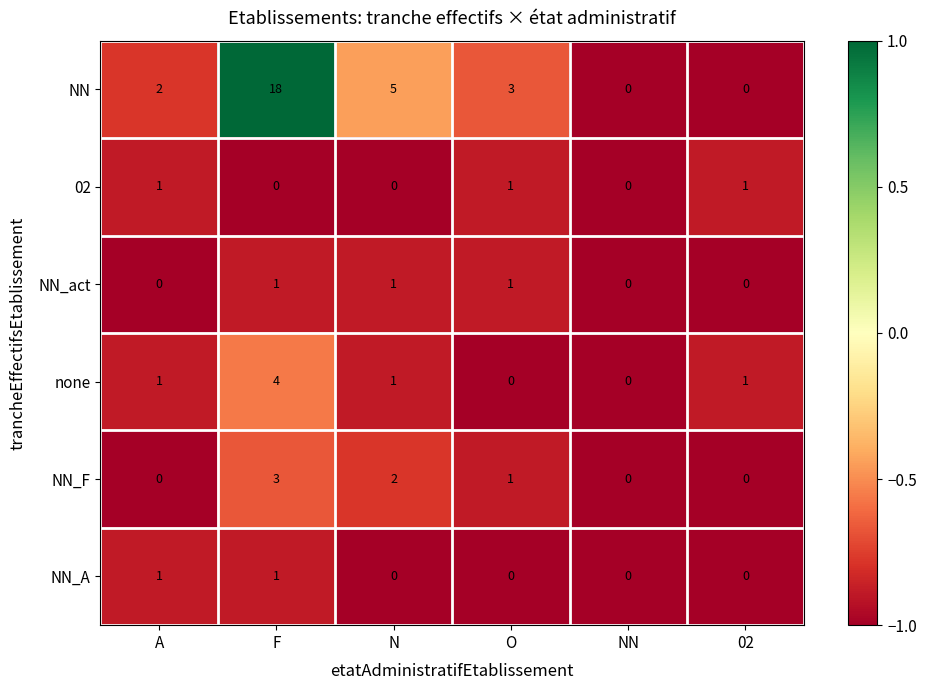

How many positive values does the none series have?

4